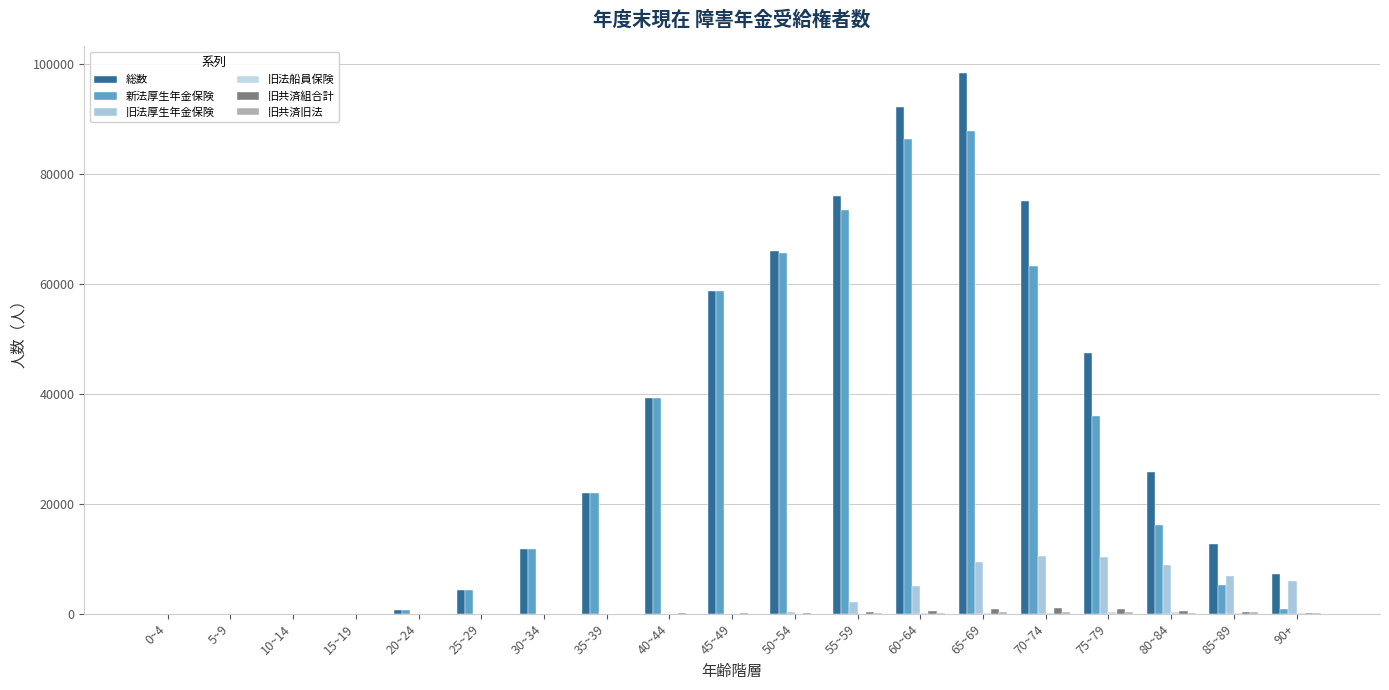

Which label corresponds to the largest value in the chart?

65~69